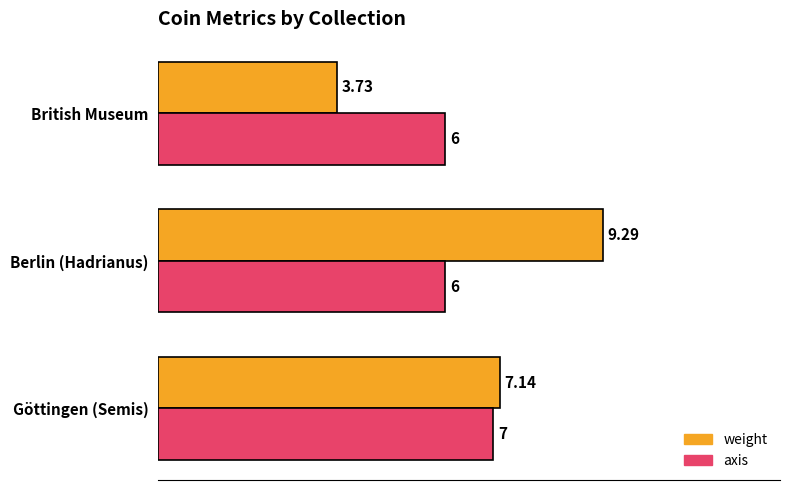

How many series are shown in this chart?

2